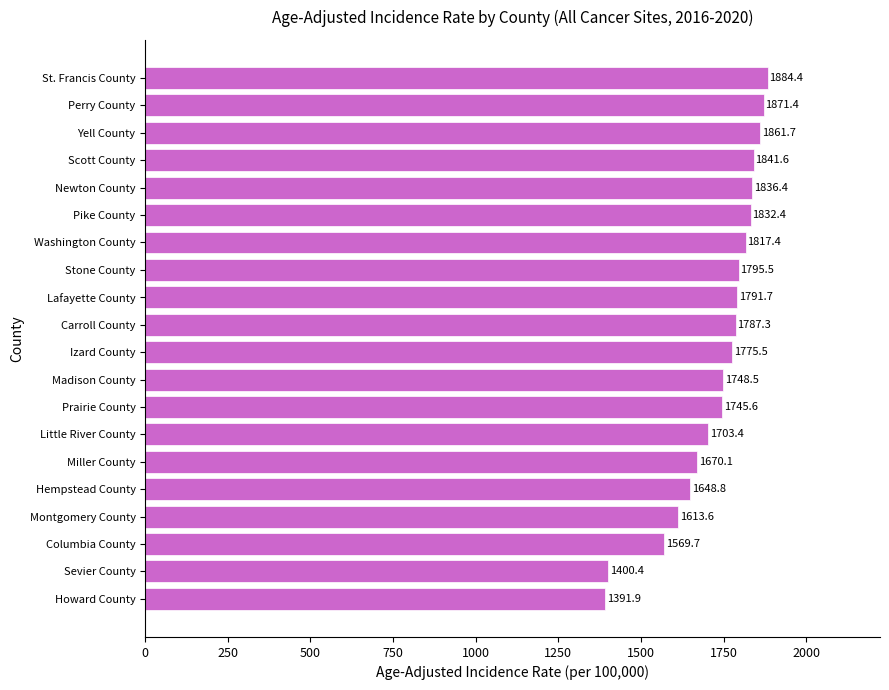

What is the ratio of the value at Perry County to the value at Prairie County?

1.1